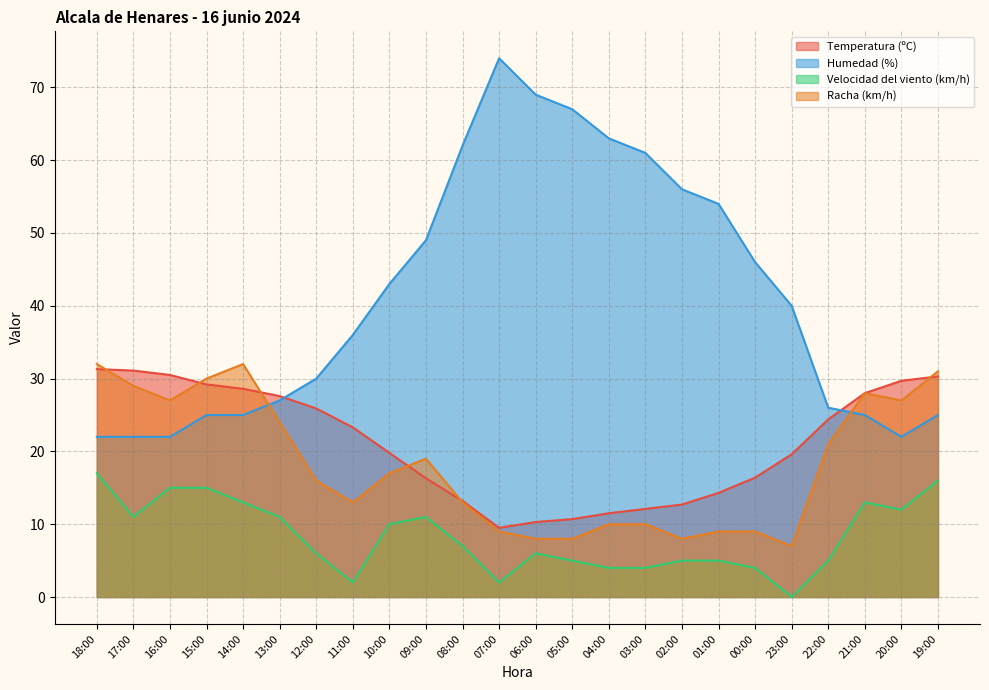

Reading right to left, what are all the values shown in this chart?

Temperatura (ºC): 30.3	29.7	28.0	24.4	19.6	16.4	14.3	12.7	12.1	11.5	10.7	10.3	9.5	13.2	16.3	19.8	23.3	25.9	27.6	28.6	29.2	30.5	31.1	31.3
Humedad (%): 25.0	22.0	25.0	26.0	40.0	46.0	54.0	56.0	61.0	63.0	67.0	69.0	74.0	62.0	49.0	43.0	36.0	30.0	27.0	25.0	25.0	22.0	22.0	22.0
Velocidad del viento (km/h): 16.0	12.0	13.0	5.0	0.0	4.0	5.0	5.0	4.0	4.0	5.0	6.0	2.0	7.0	11.0	10.0	2.0	6.0	11.0	13.0	15.0	15.0	11.0	17.0
Racha (km/h): 31.0	27.0	28.0	21.0	7.0	9.0	9.0	8.0	10.0	10.0	8.0	8.0	9.0	13.0	19.0	17.0	13.0	16.0	24.0	32.0	30.0	27.0	29.0	32.0